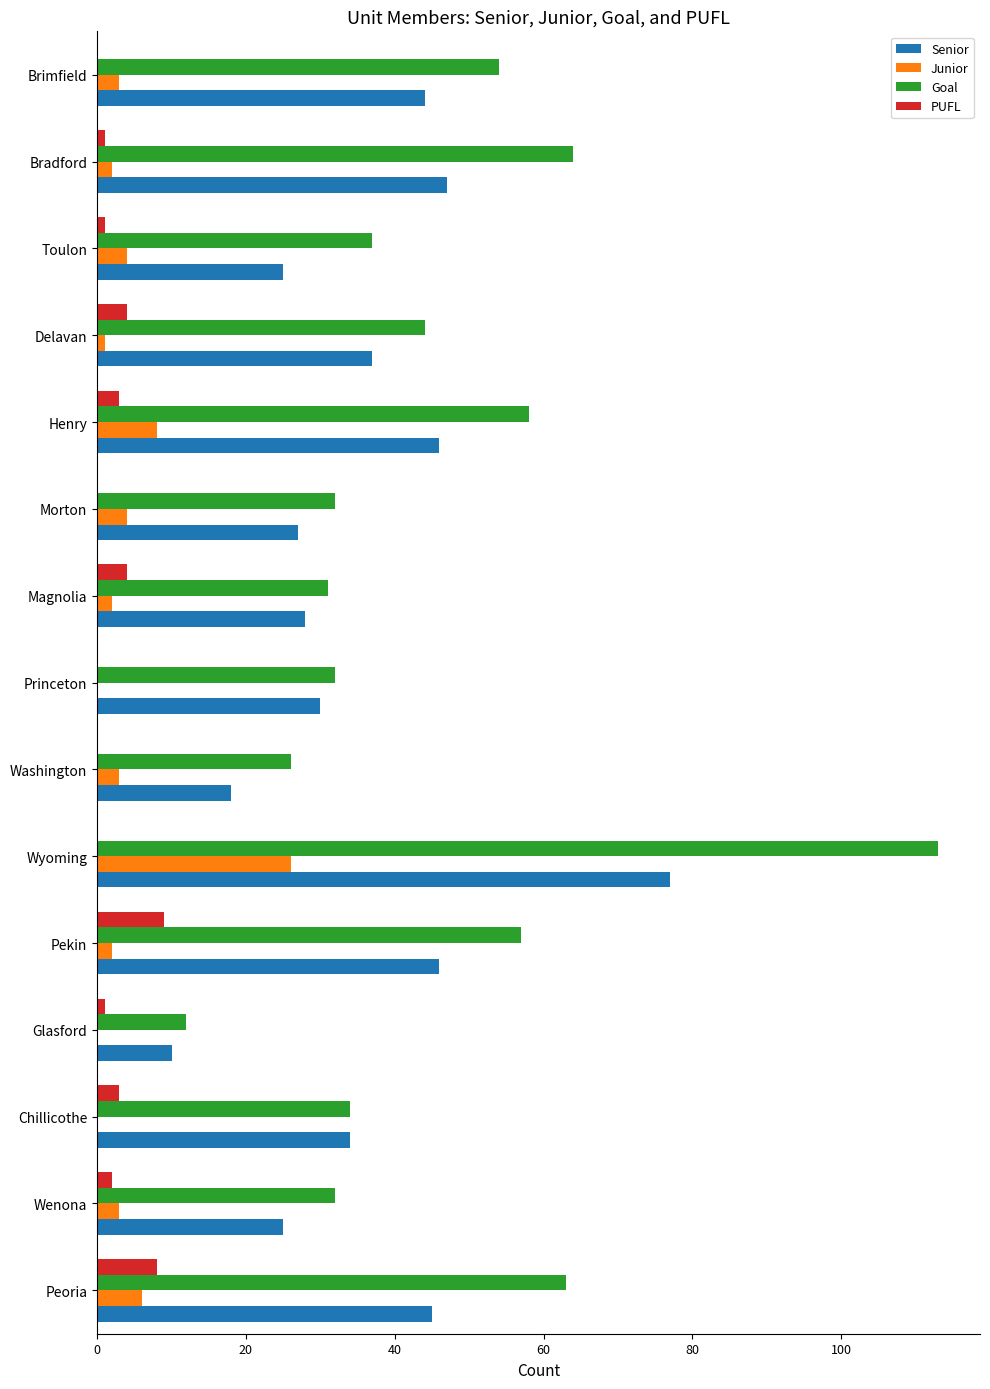

Is it true that PUFL equals 4 at Magnolia?

True